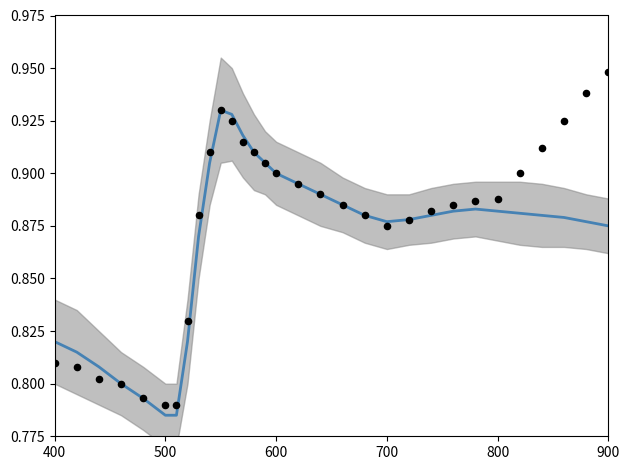

Which series reaches the minimum Y coordinate?

fit line